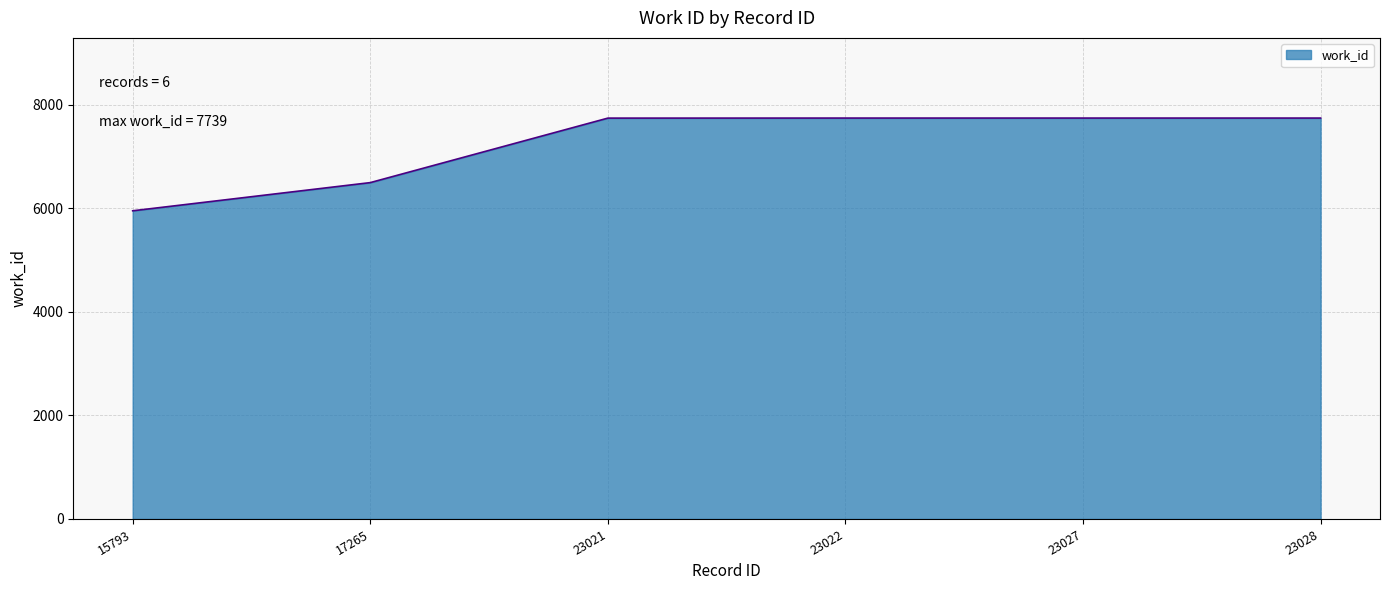

What is the smallest value displayed?

5949